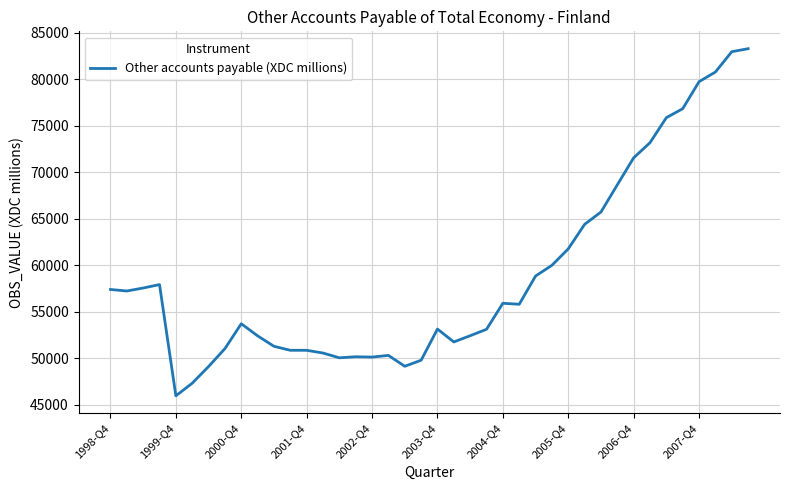

Does the chart have visible grid lines?

Yes